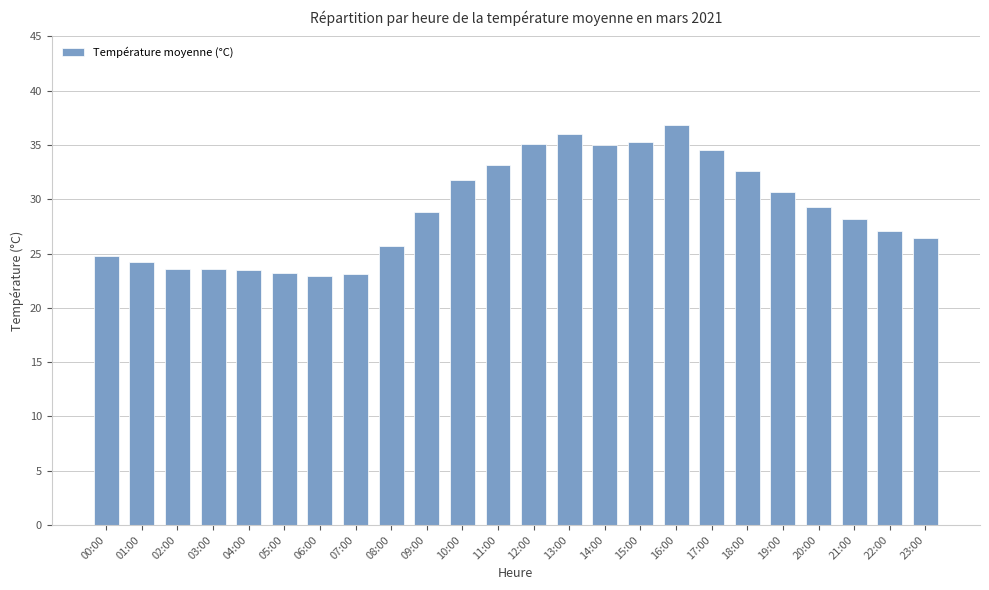

Approximately how many times larger is the value at 19:00 compared to 04:00?

1.3